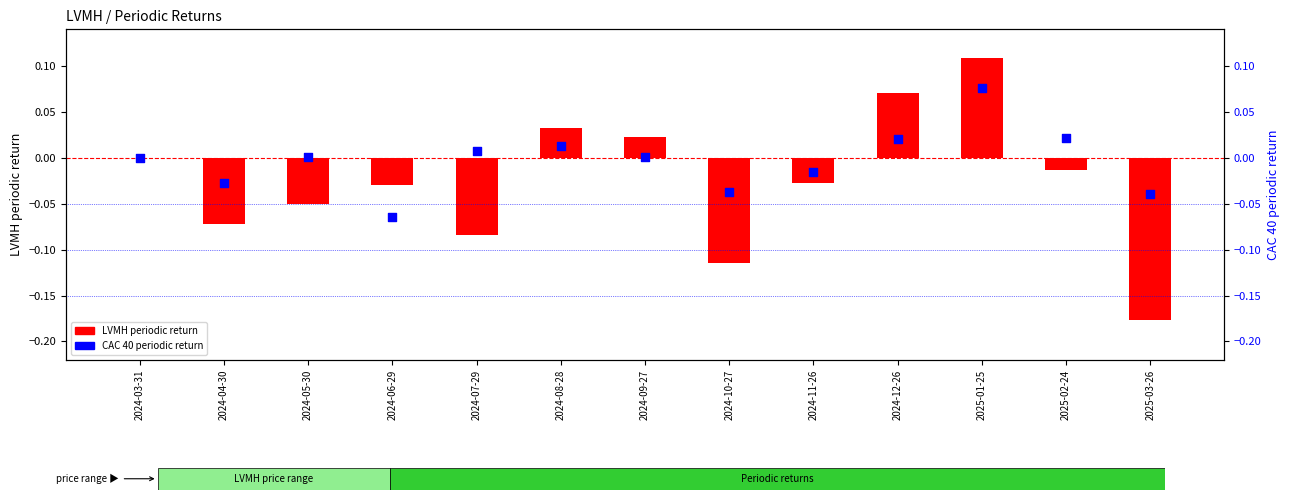

What are all the series names shown in the legend?

LVMH periodic return, CAC 40 periodic return